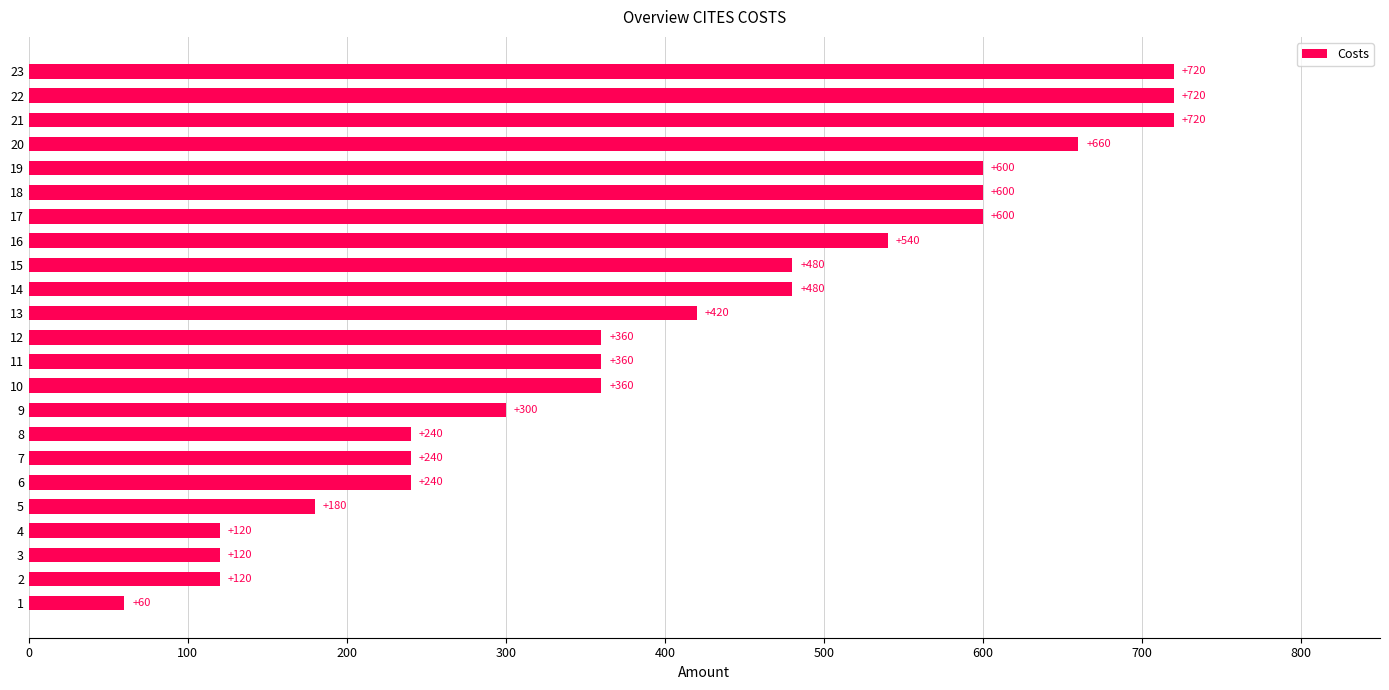

True or false: the data shows 720 at 23.

True